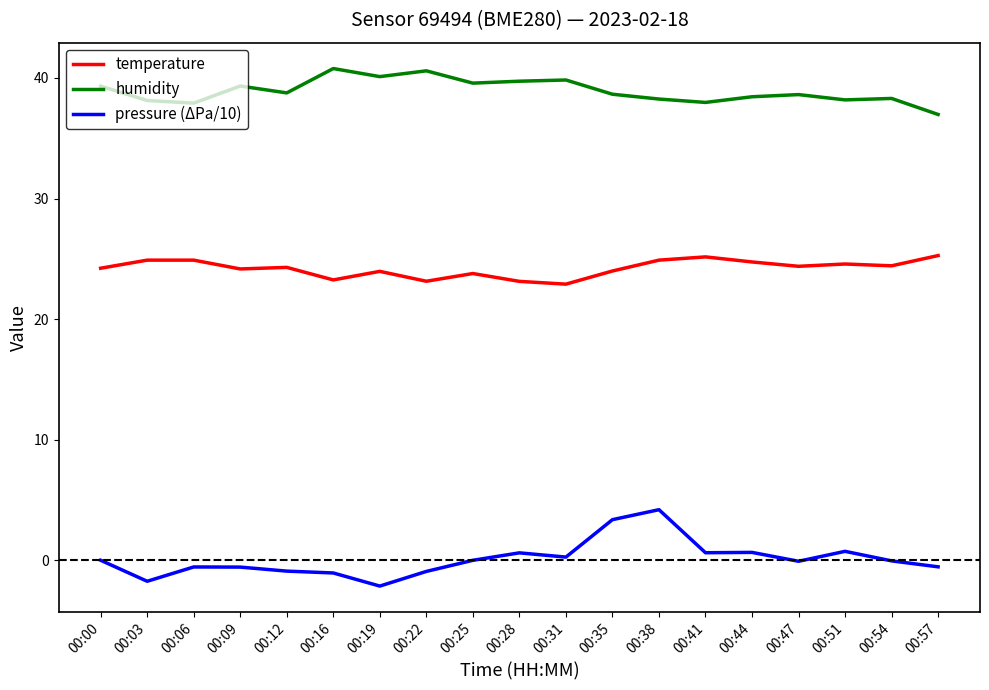

True or false: pressure (ΔPa/10) and temperature cross at least once.

False